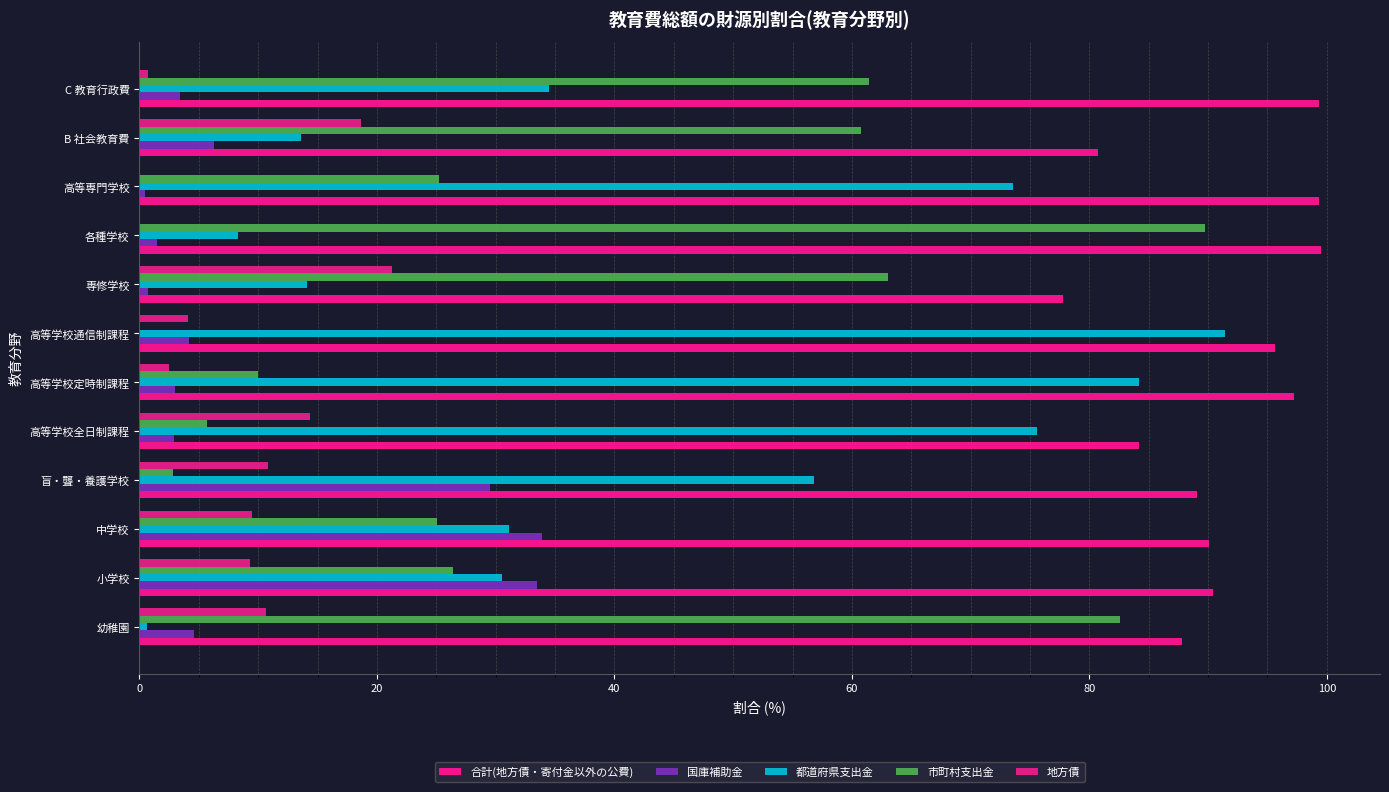

How many values in the 市町村支出金 series exceed 26?

6